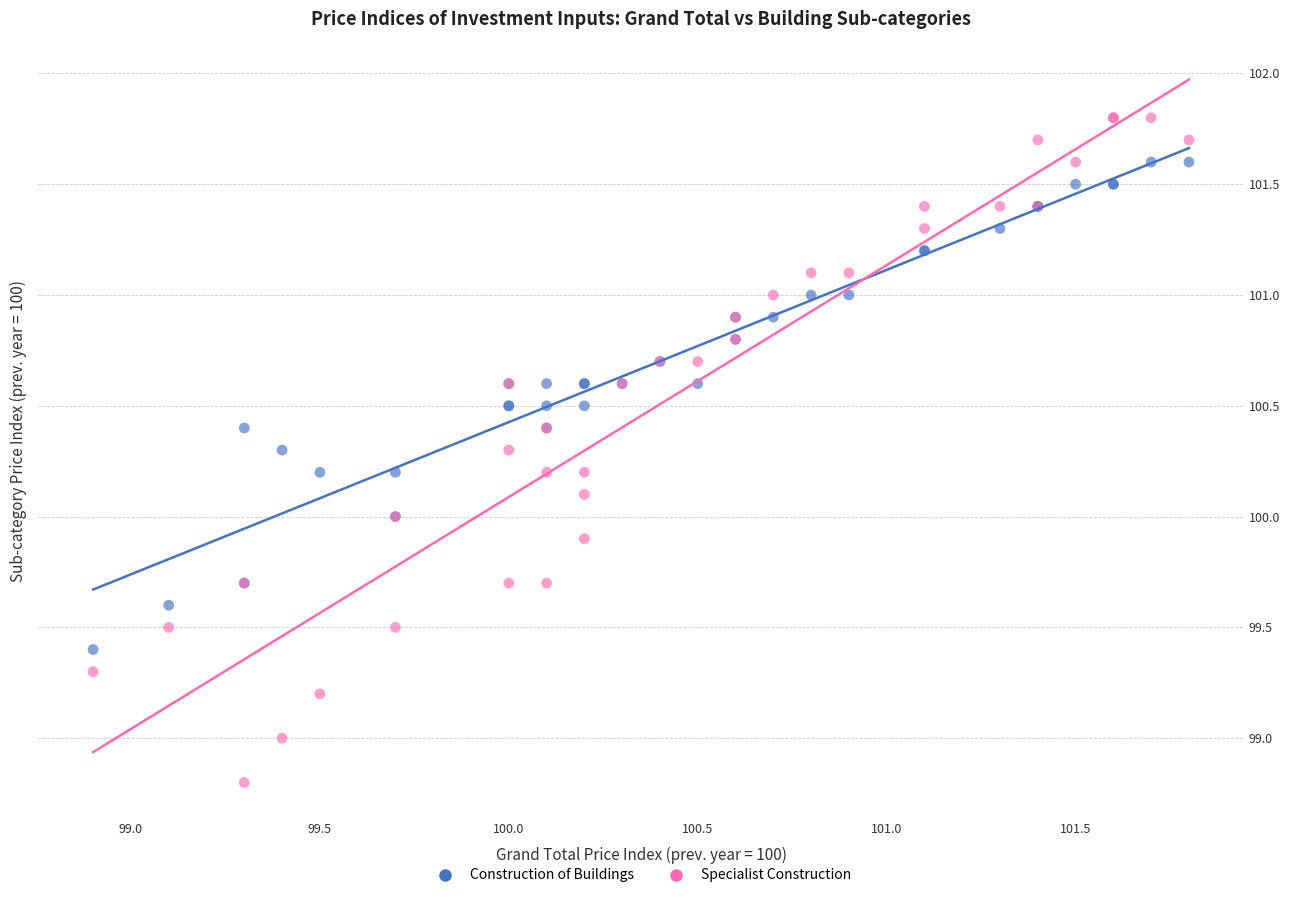

Which series has the widest spread of Y values?

Specialist Construction